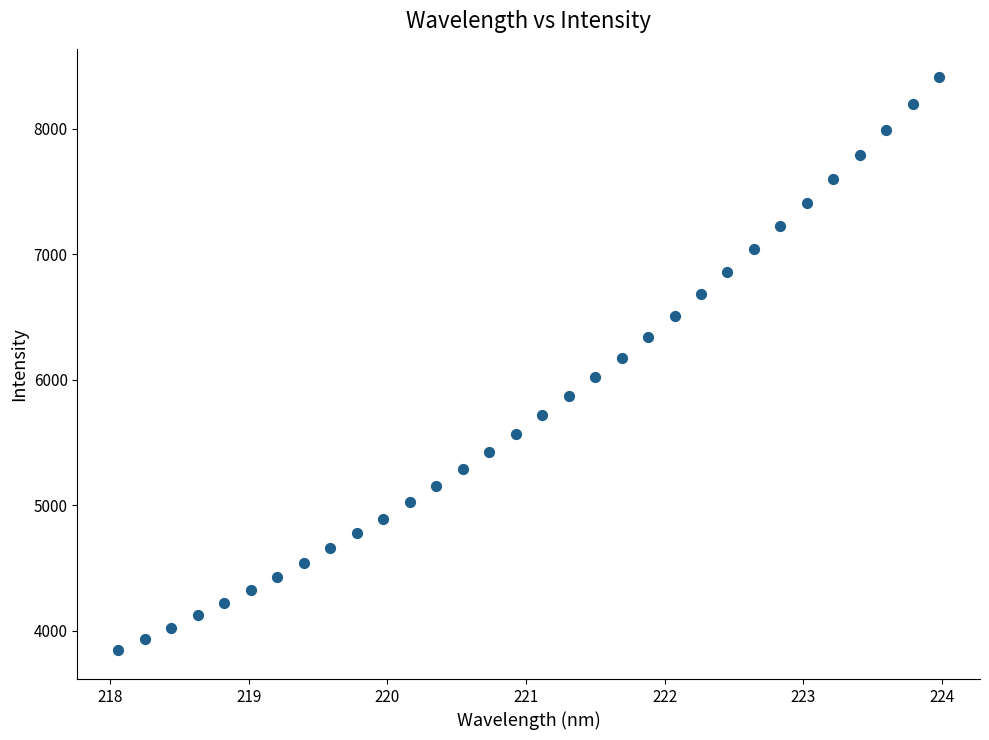

What is the range of Y values (max minus min)?

4563.4